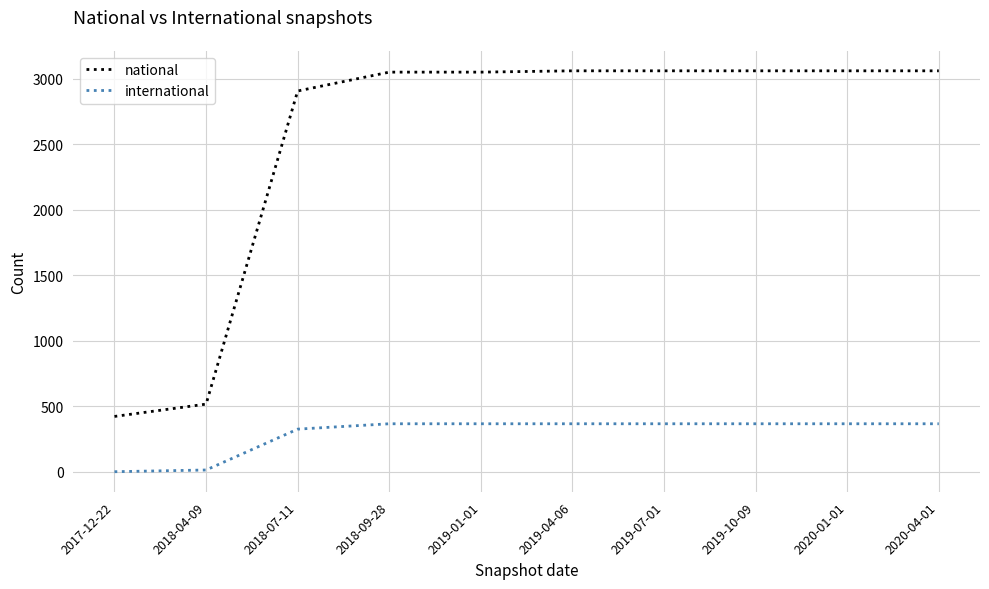

At which label is national closest to 1741?

2018-07-11